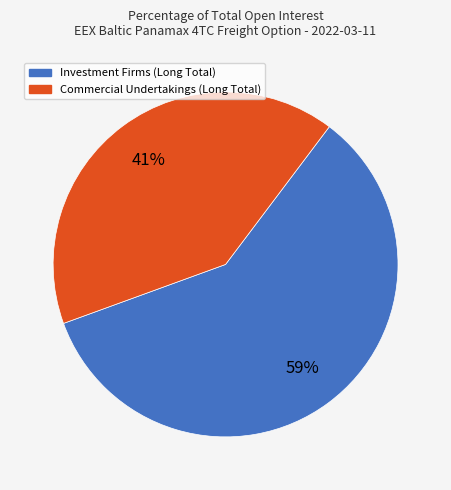

How many slices are in this pie chart?

2